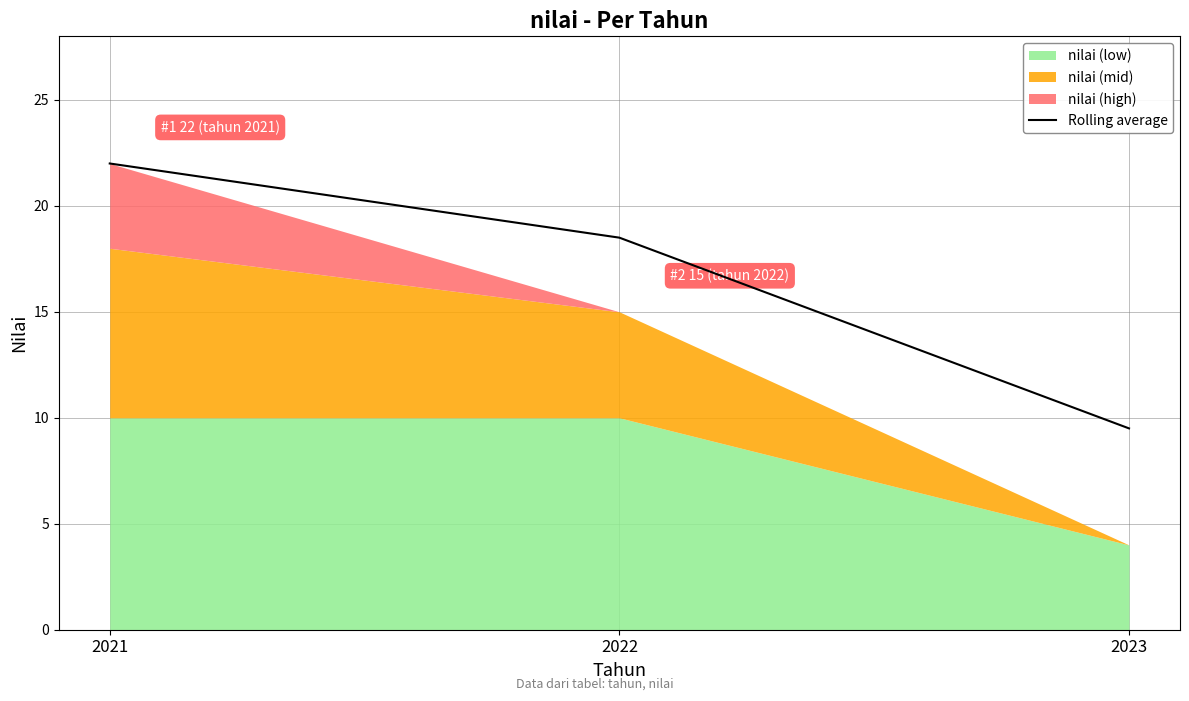

What is the change in value from 2021 to 2023?

-12.5